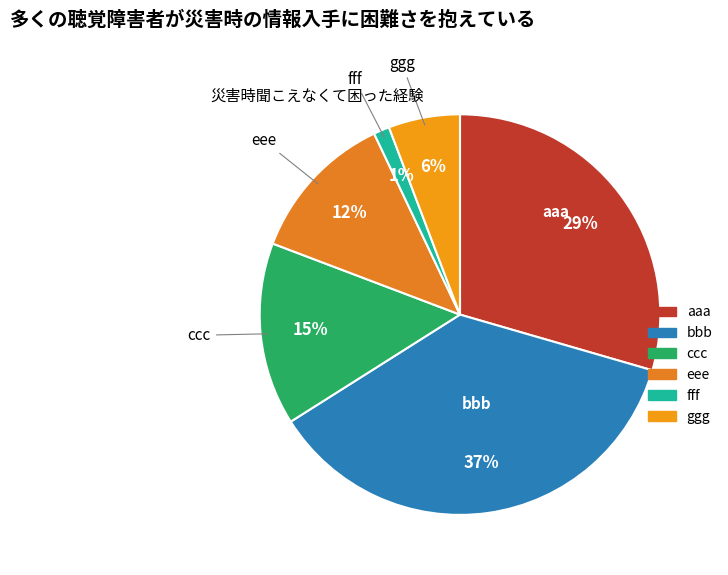

Is it true that eee is 1% of the pie?

False